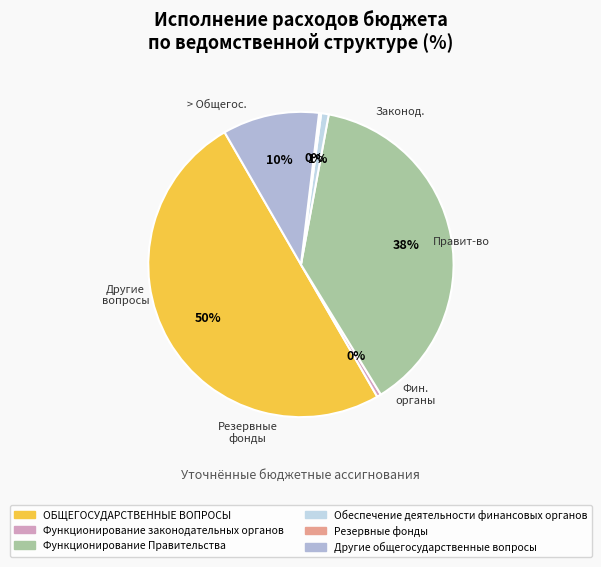

Which has a higher value, Обеспечение деятельности финансовых органов or Функционирование Правительства?

Функционирование Правительства